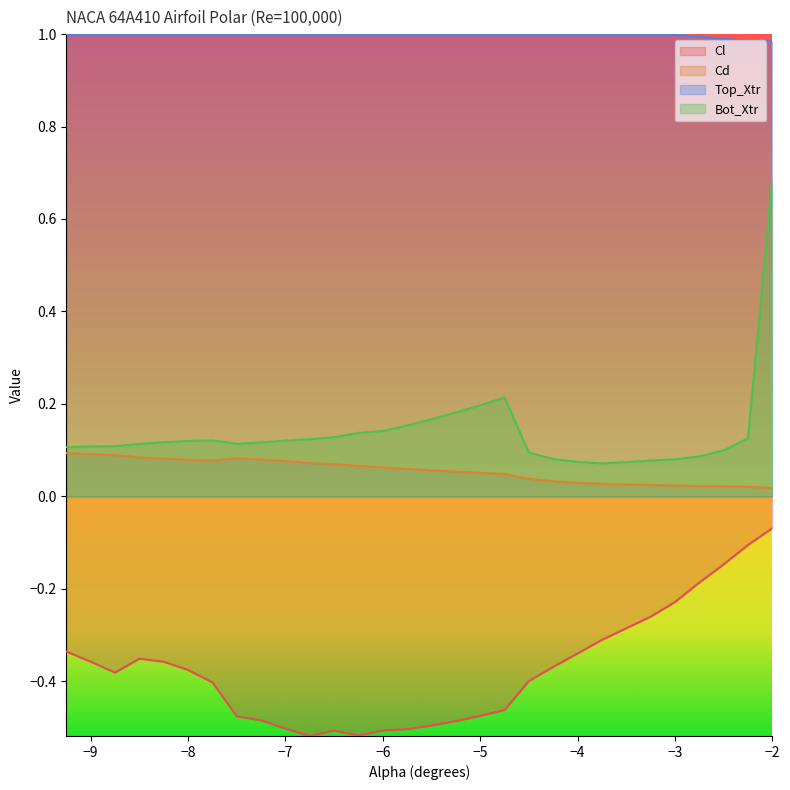

List the labels in order of Cd value, largest first.

-9.25, -9.0, -8.75, -8.5, -7.5, -8.25, -7.25, -8.0, -7.75, -7.0, -6.75, -6.5, -6.25, -6.0, -5.75, -5.5, -5.25, -5.0, -4.75, -4.5, -4.25, -4.0, -3.75, -3.5, -3.25, -3.0, -2.75, -2.5, -2.25, -2.0